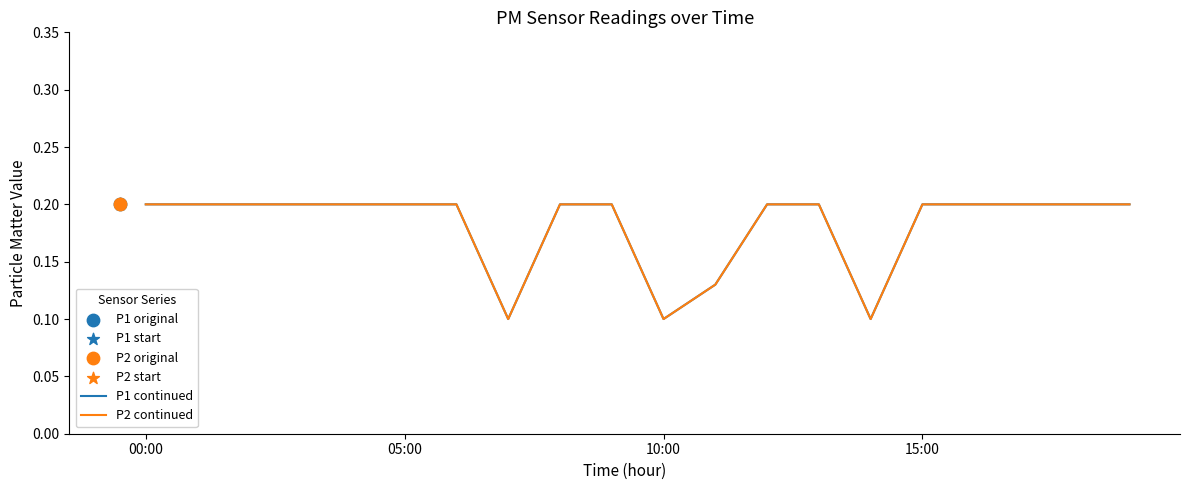

Which series reaches the maximum Y coordinate?

P1 continued